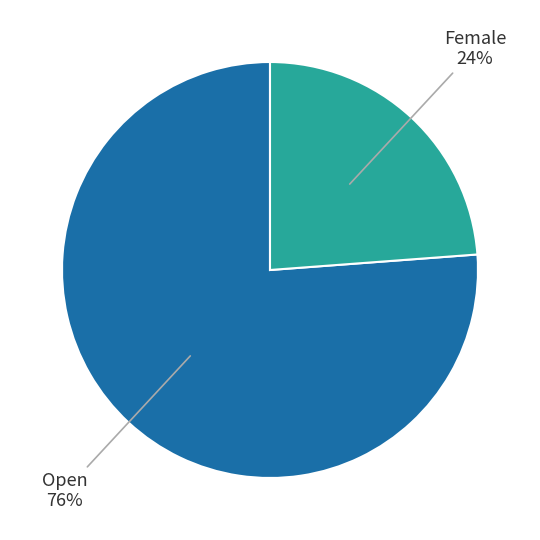

Does any single category account for the majority?

Yes